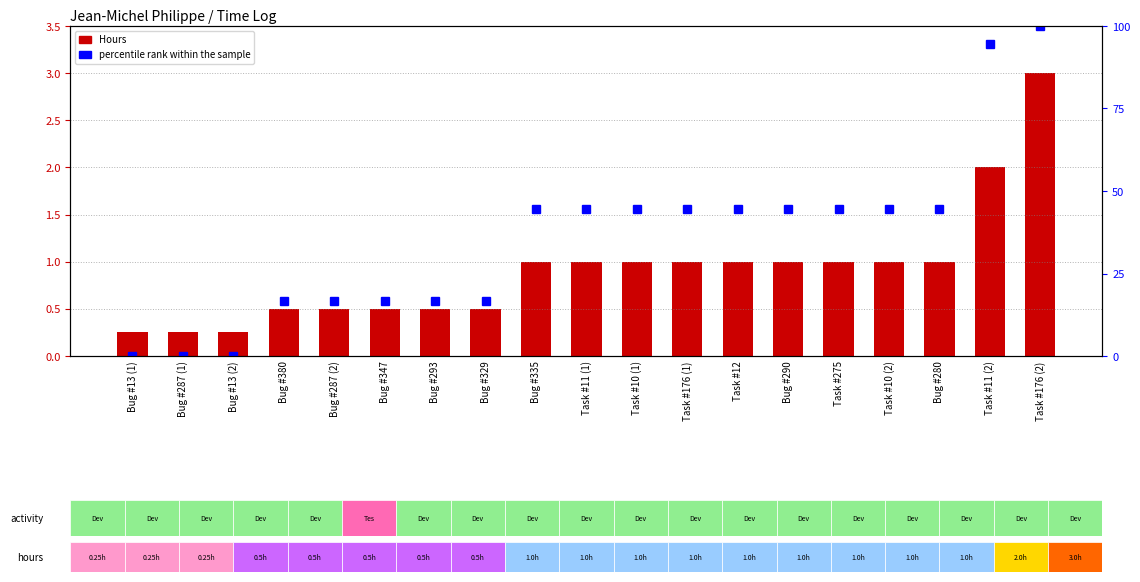

Which series changed the most between Task #176 (1) and Task #275?

Hours (log2 ratio analog)